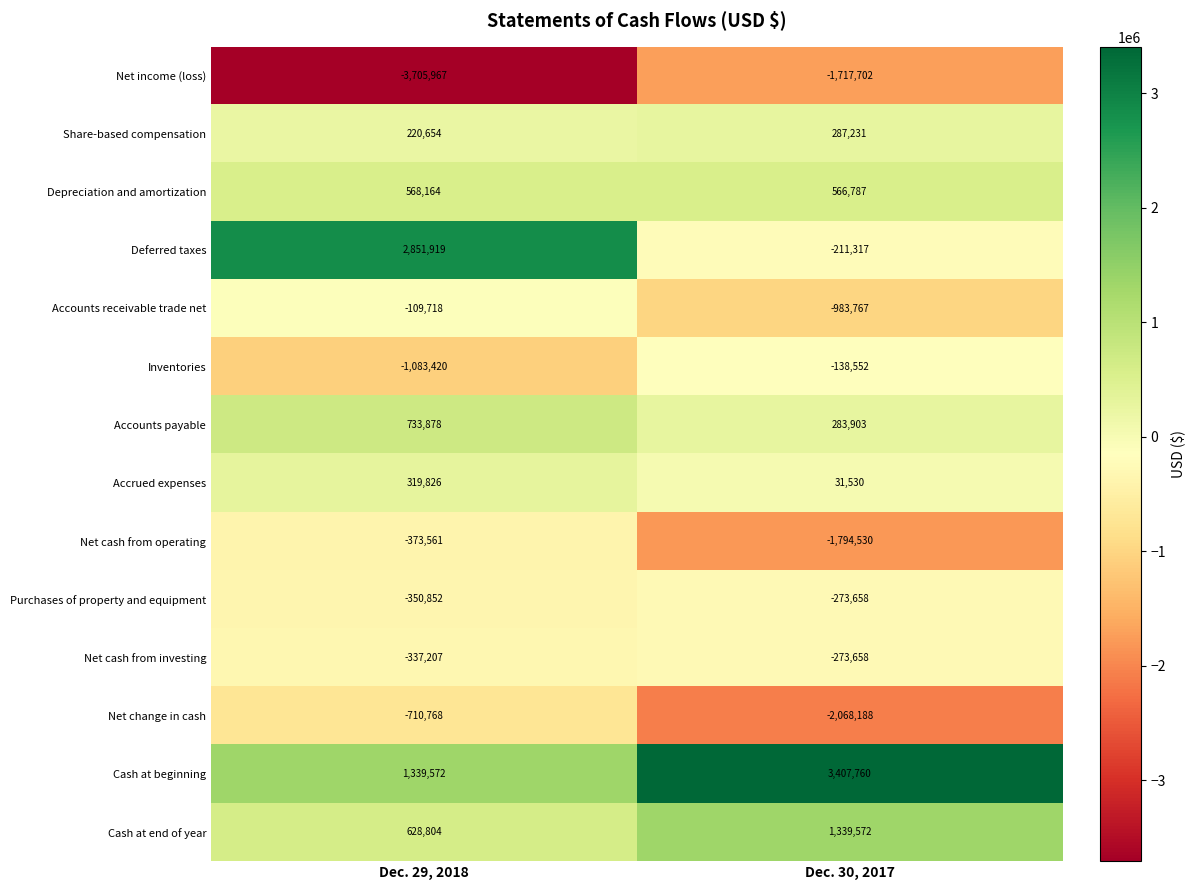

Is it true that Cash at beginning equals 3407760 at Dec. 30, 2017?

True